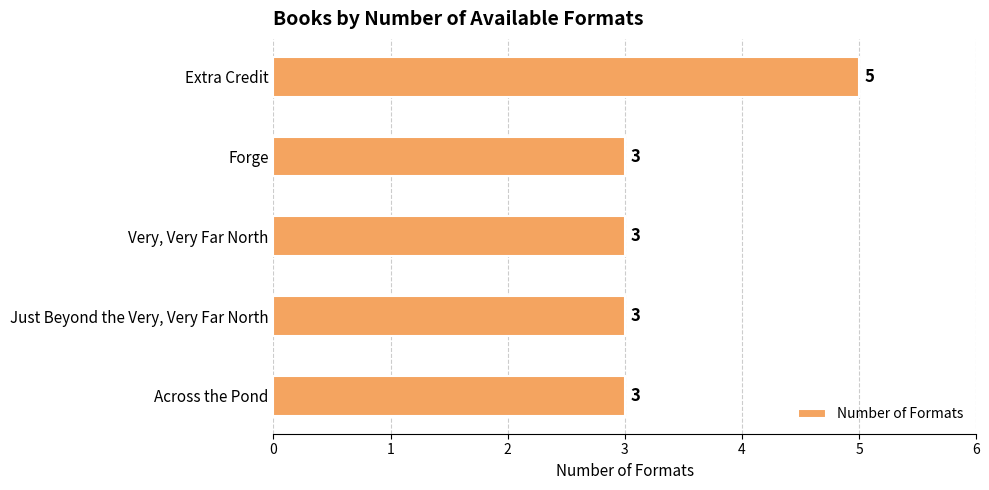

Read the value at Just Beyond the Very, Very Far North.

3